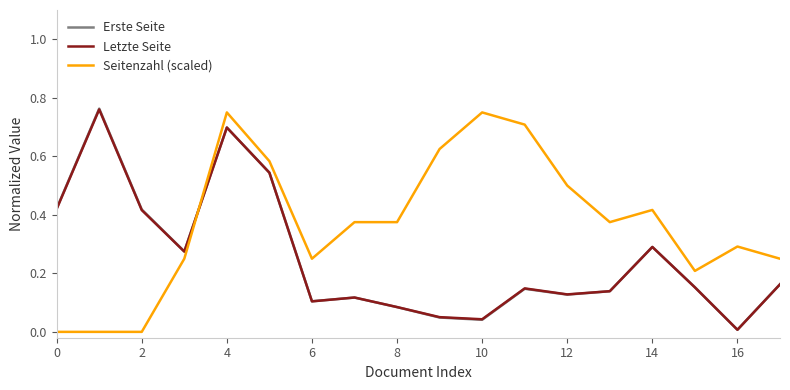

After their last crossing, which series has the higher values: Seitenzahl (scaled) or Erste Seite?

Seitenzahl (scaled)